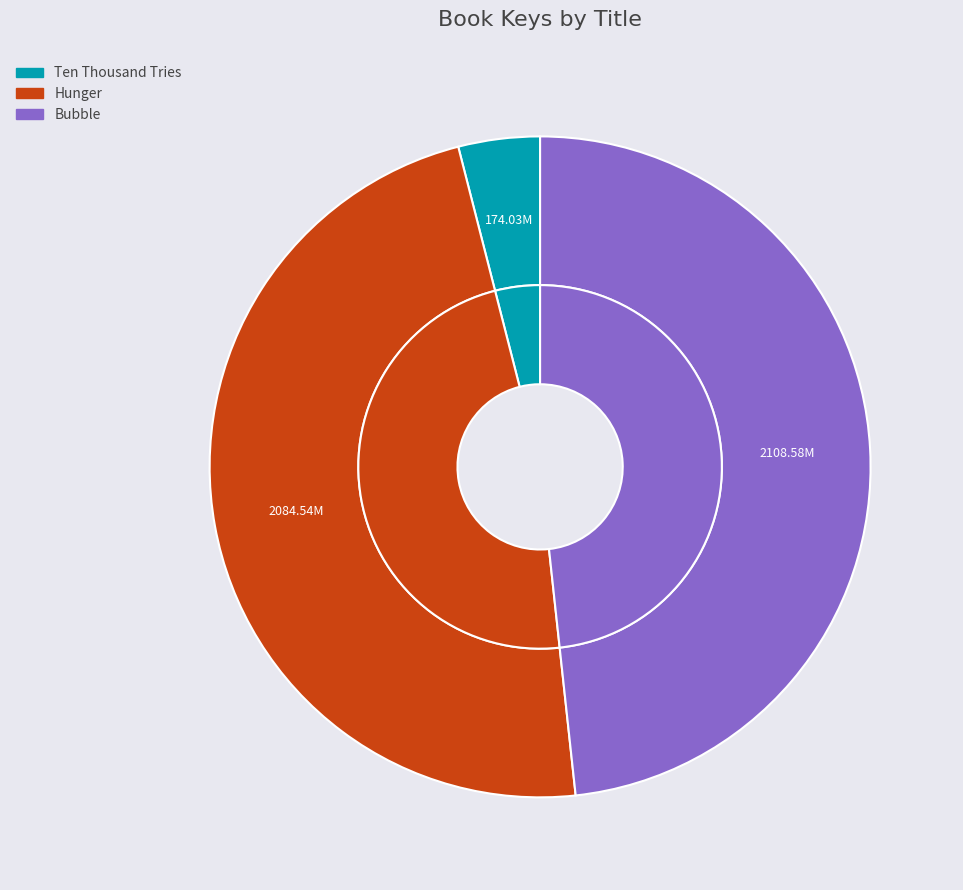

To the nearest percent, what is the combined percentage of Hunger and Ten Thousand Tries?

52%